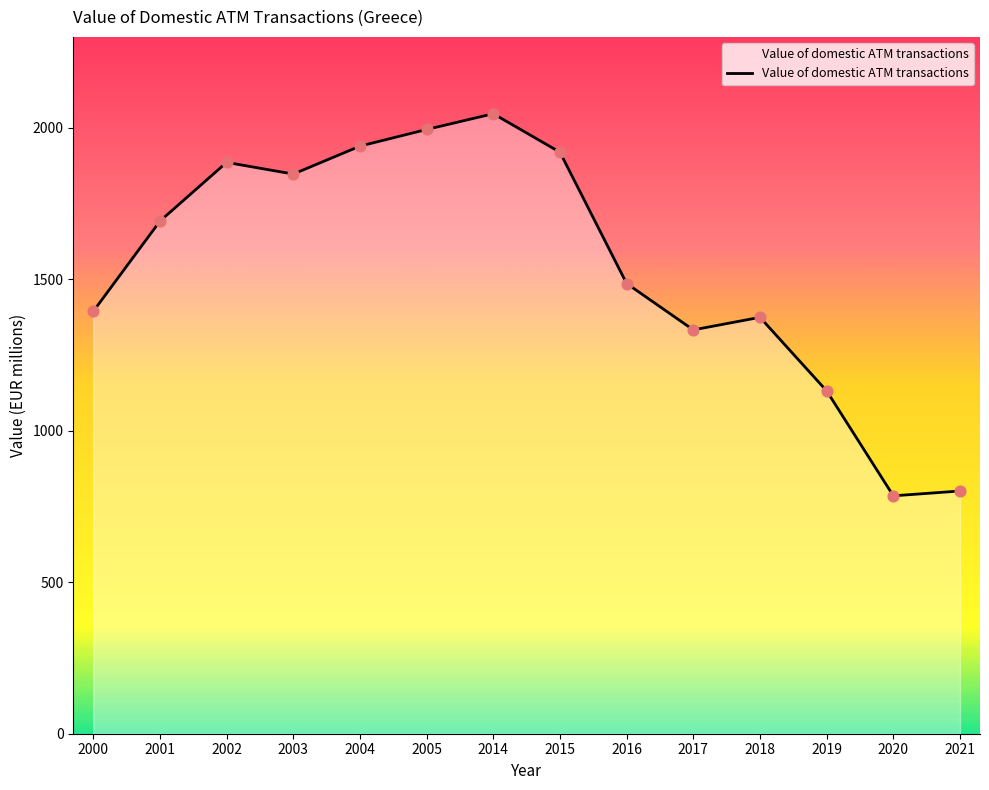

What is the ratio of the value at 2020 to the value at 2003?

0.4